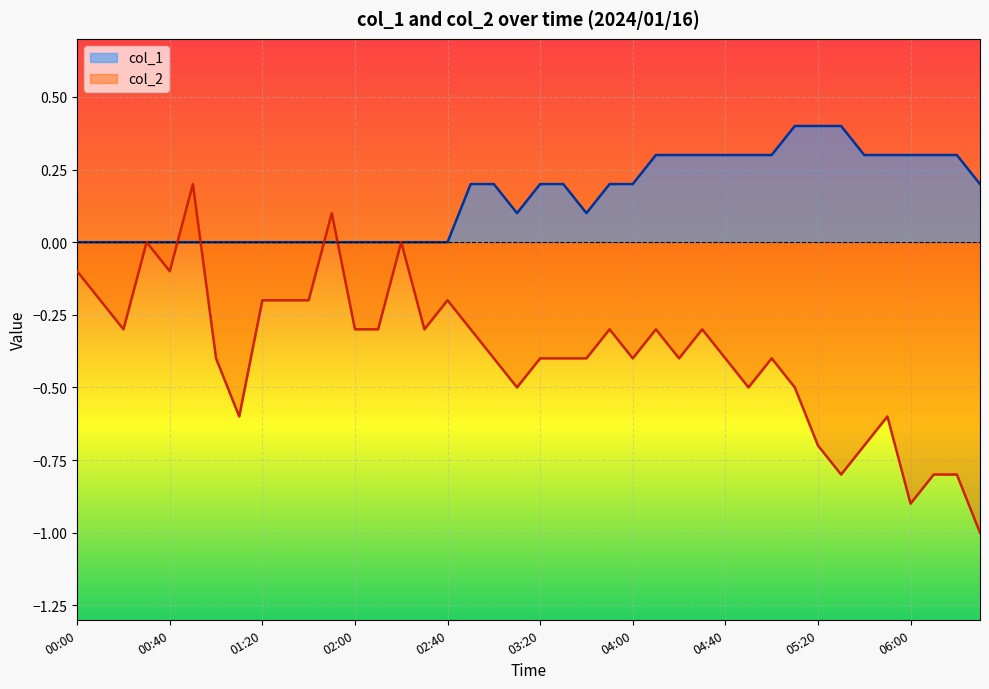

Reading right to left, transcribe all the data shown in this chart.

col_1: 0.2	0.3	0.3	0.3	0.3	0.3	0.4	0.4	0.4	0.3	0.3	0.3	0.3	0.3	0.3	0.2	0.2	0.1	0.2	0.2	0.1	0.2	0.2	0.0	0.0	0.0	0.0	0.0	0.0	0.0	0.0	0.0	0.0	0.0	0.0	0.0	0.0	0.0	0.0	0.0
col_2: -1.0	-0.8	-0.8	-0.9	-0.6	-0.7	-0.8	-0.7	-0.5	-0.4	-0.5	-0.4	-0.3	-0.4	-0.3	-0.4	-0.3	-0.4	-0.4	-0.4	-0.5	-0.4	-0.3	-0.2	-0.3	0.0	-0.3	-0.3	0.1	-0.2	-0.2	-0.2	-0.6	-0.4	0.2	-0.1	0.0	-0.3	-0.2	-0.1